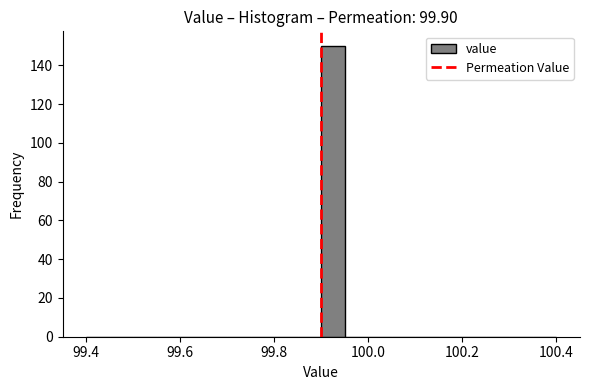

Read against the x-axis, roughly where is the centre of the tallest bar?

99.92